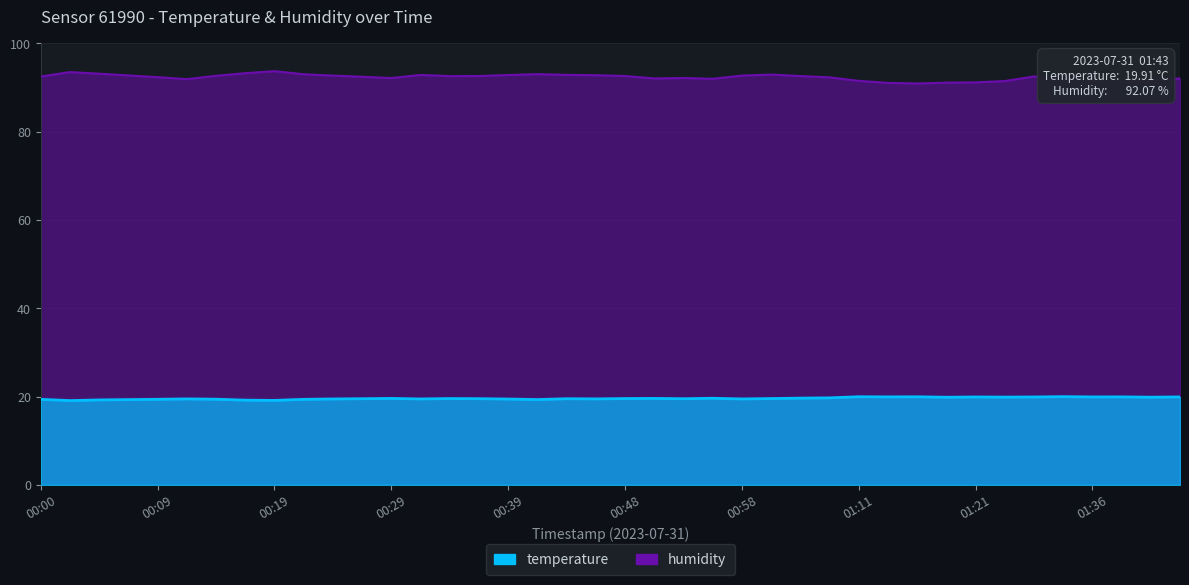

How many interior local peaks does the humidity series have?

7